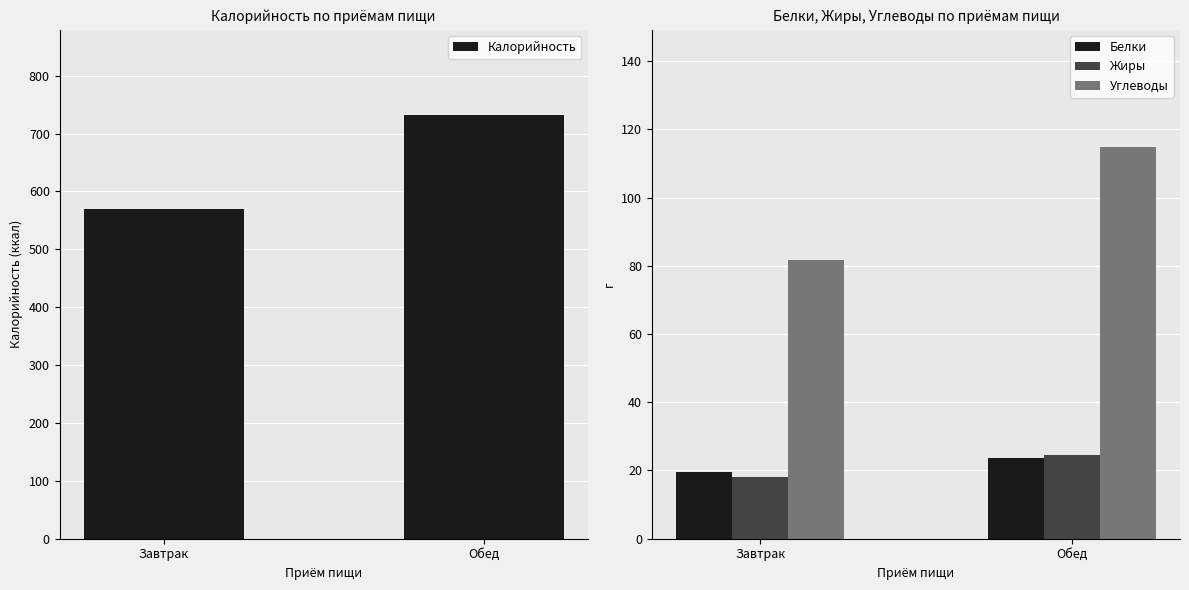

List the series in order of their peak value, highest first.

Калорийность, Углеводы, Жиры, Белки